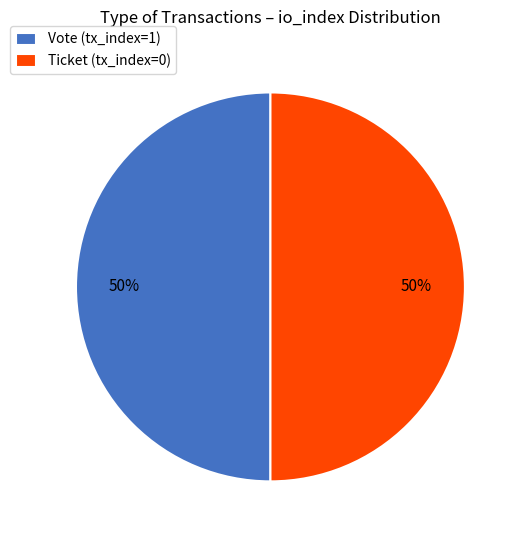

Count the number of slices in the pie.

2